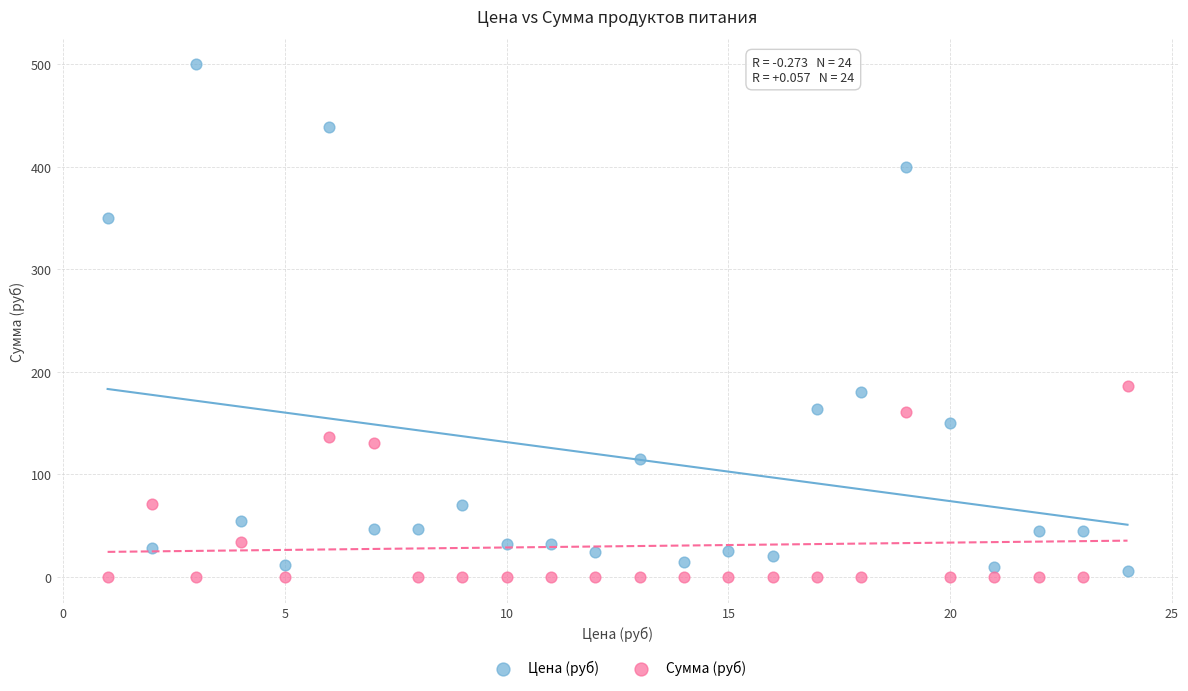

Across all data points, what is the range of X values (max minus min)?

23.0